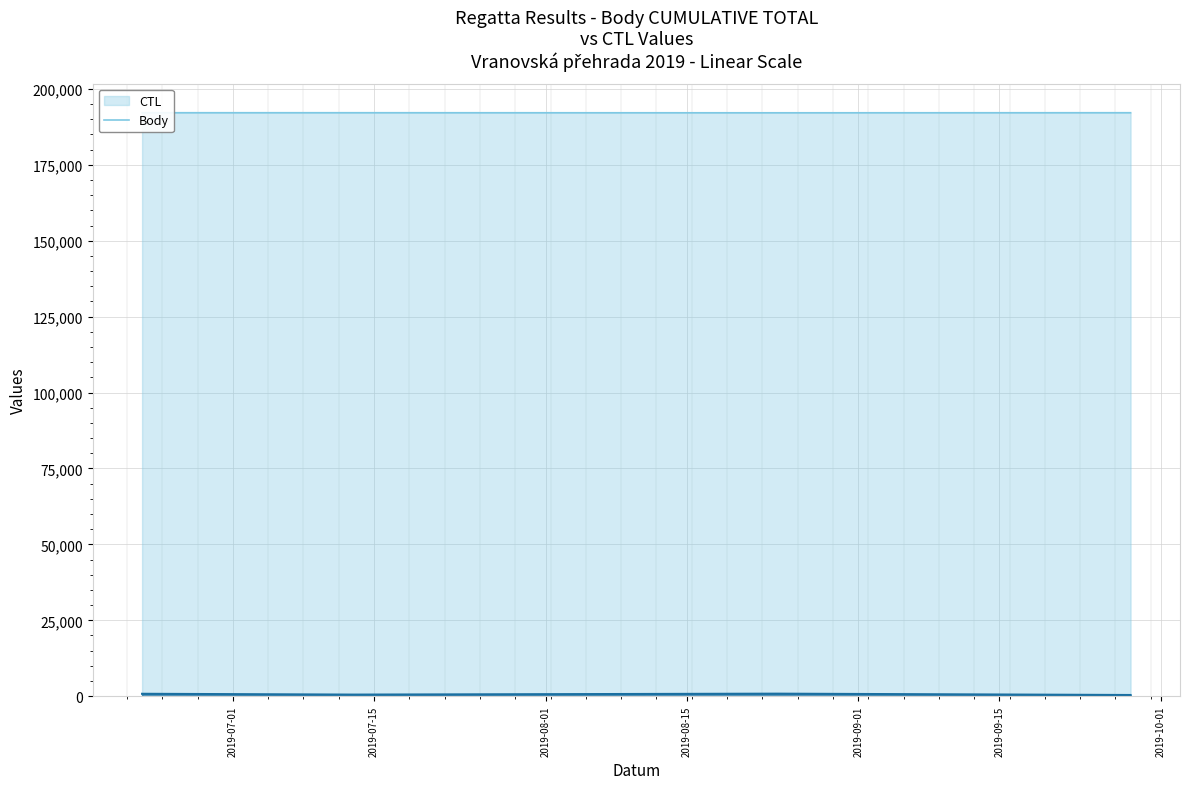

List the labels in order of Body value, smallest first.

2019-09-28, 2019-07-13, 2019-06-22, 2019-08-24